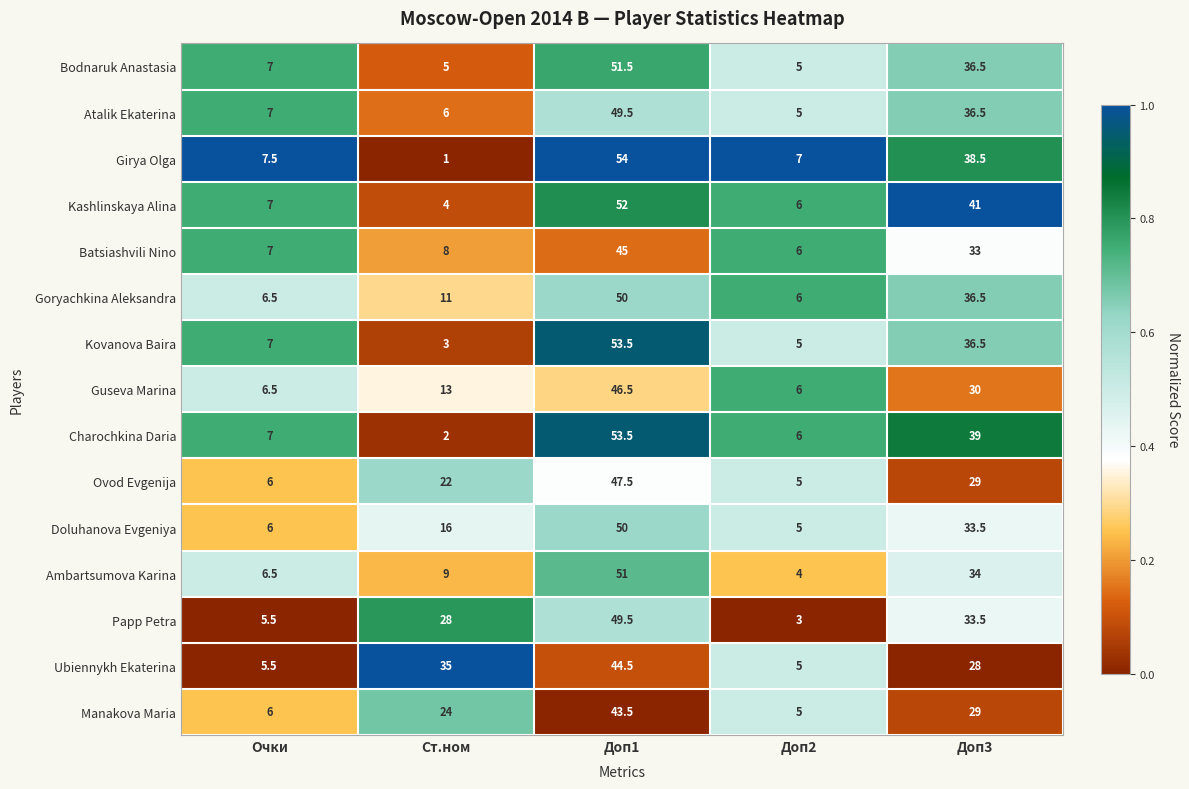

Rank the categories by Guseva Marina value from highest to lowest.

Доп1, Доп3, Ст.ном, Очки, Доп2